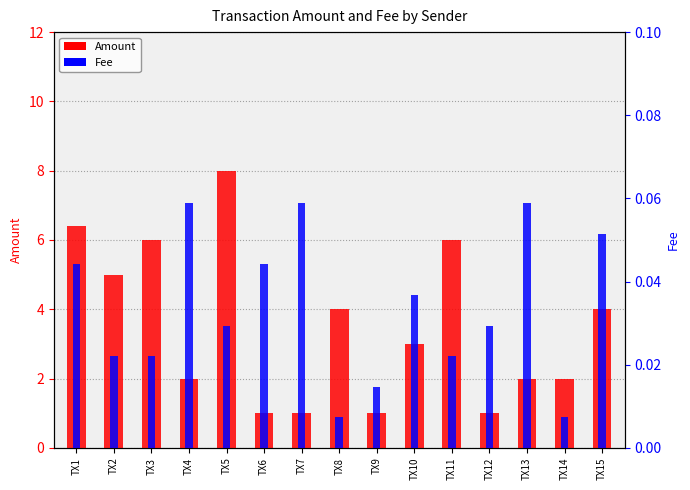

What is the value of the Amount bar at the 4th from the left?

2.0